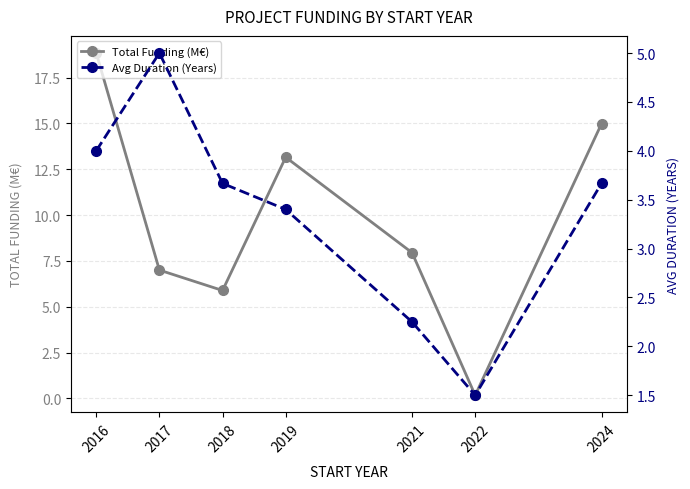

What is the total value across all series at 2024?

18.6